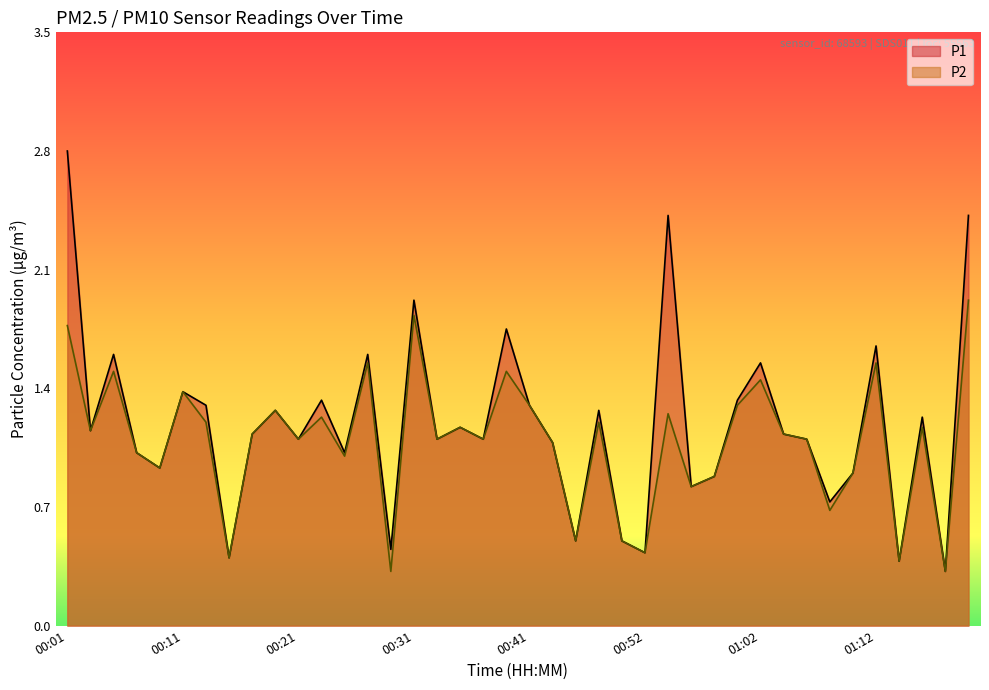

Is the value of P2 at 00:43 greater than the value of P1 at 00:01?

No